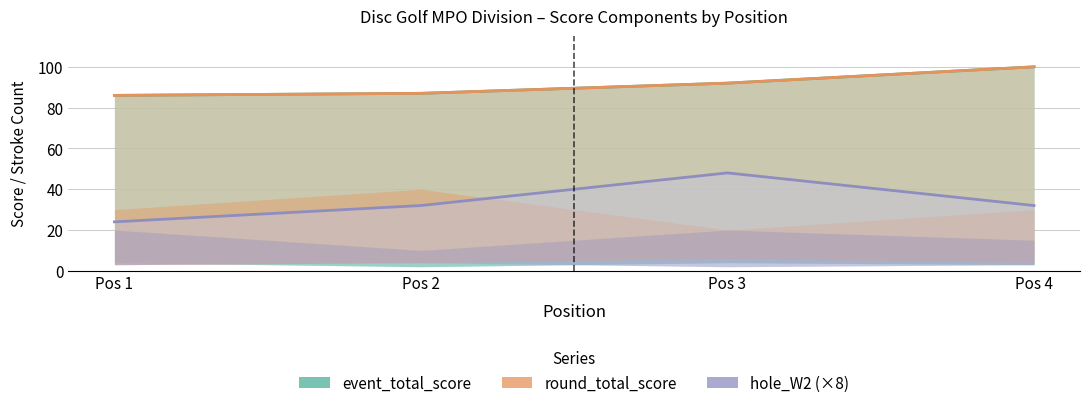

True or false: round_total_score has more than 0 points higher than both neighbors.

False